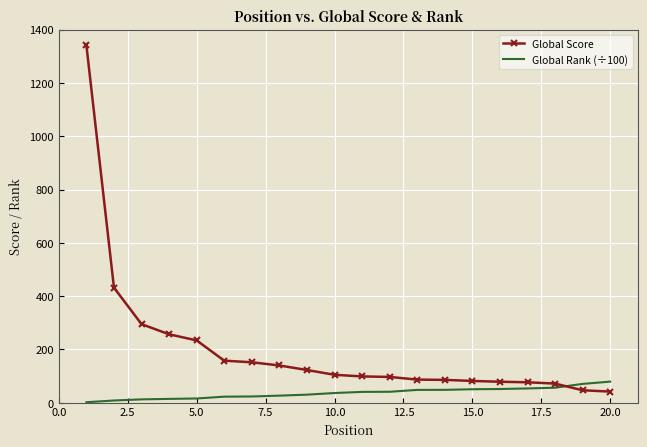

What are all the series names shown in the legend?

Global Score, Global Rank (÷100)